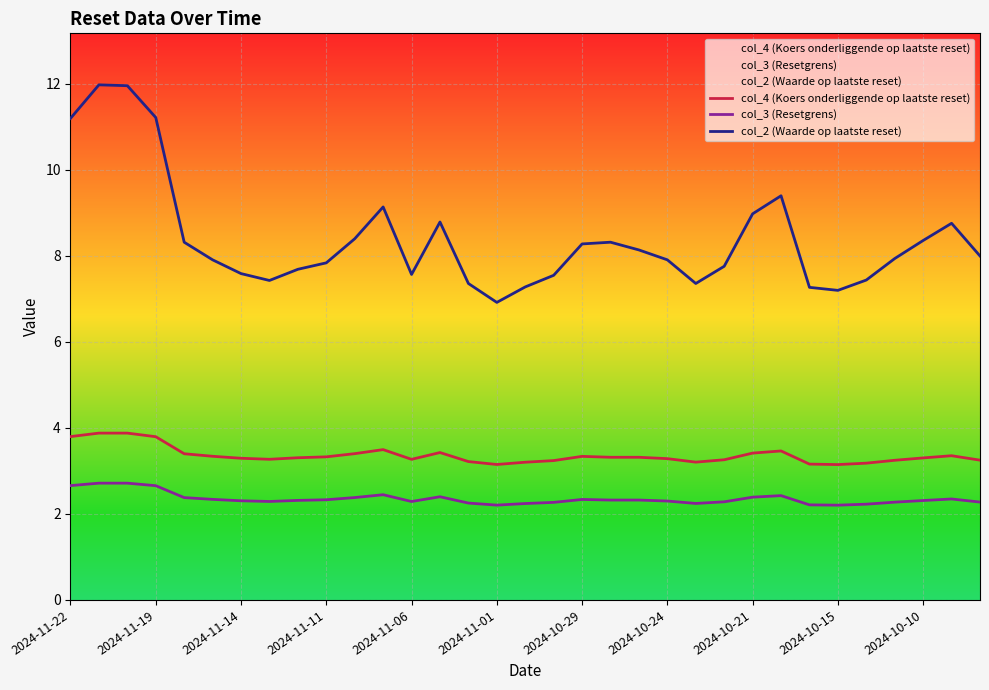

True or false: col_2 (Waarde op laatste reset) and col_4 (Koers onderliggende op laatste reset) cross at least once.

False